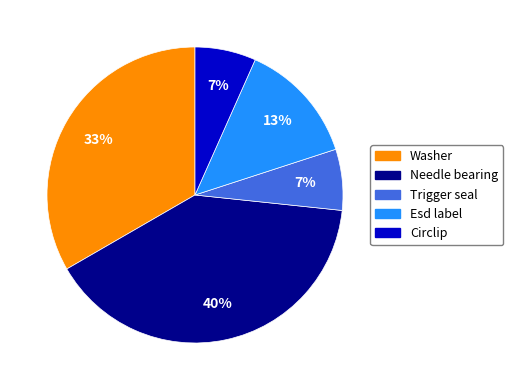

To the nearest percent, what portion does Trigger seal represent?

7%